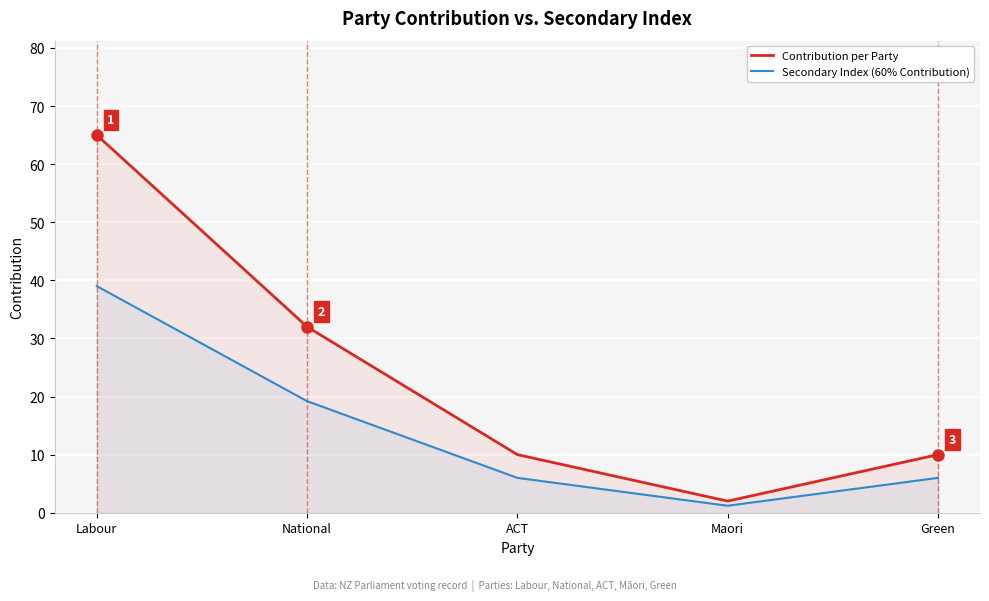

Reading right to left, extract all data points from this chart.

Contribution per Party: Green=10.0	Maori=2.0	ACT=10.0	National=32.0	Labour=65.0
Secondary Index (60% Contribution): Green=6.0	Maori=1.2	ACT=6.0	National=19.2	Labour=39.0